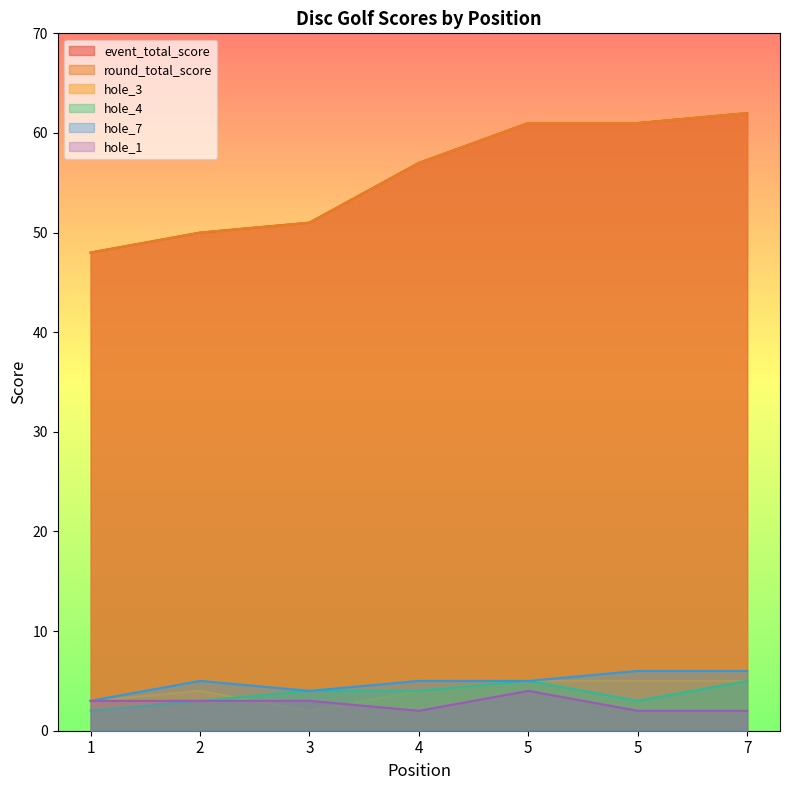

Which series has the largest range (max minus min)?

event_total_score